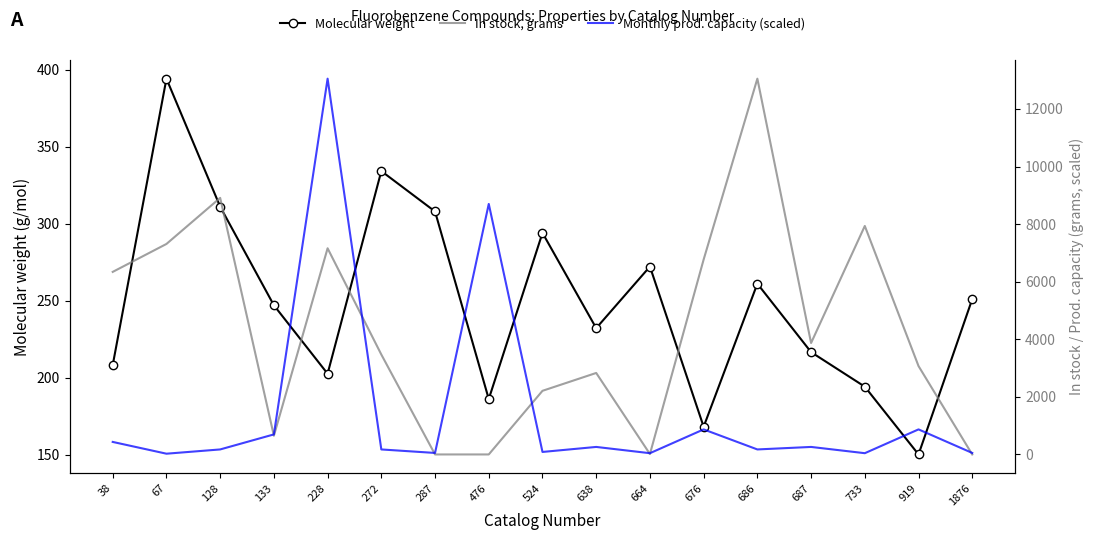

What is the difference between the second highest and second lowest values in the Monthly prod. capacity (scaled) series?

8656.5